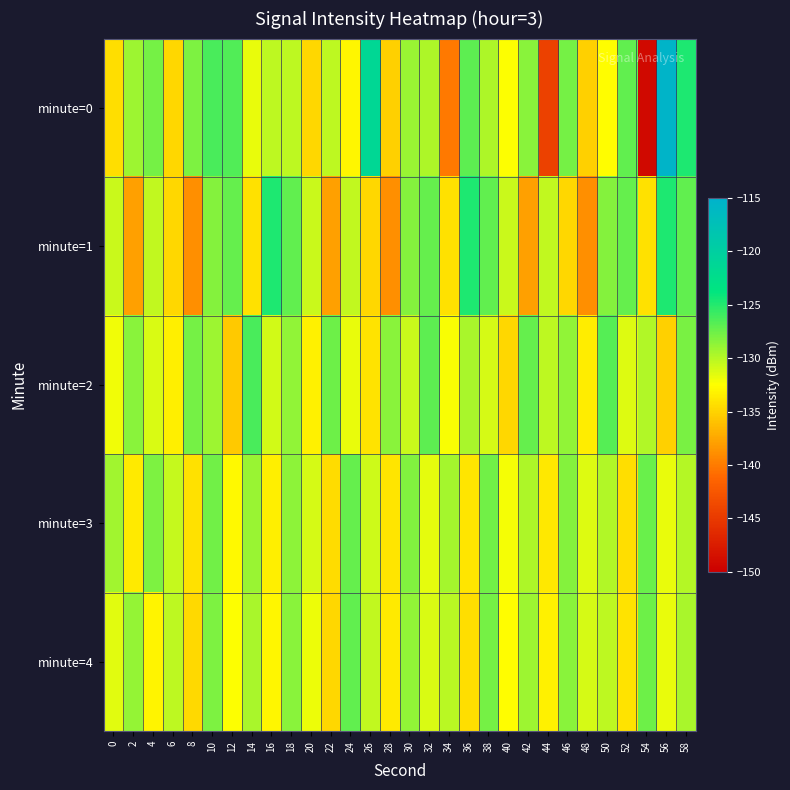

Reading left to right, list all the values displayed in this chart.

minute=0: 0=-134.4	2=-129.2	4=-127.8	6=-134.7	8=-128.1	10=-126.3	12=-126.5	14=-131.8	16=-130.3	18=-130.2	20=-134.7	22=-130.3	24=-132.9	26=-121.4	28=-135.2	30=-128.9	32=-129.7	34=-140.1	36=-126.9	38=-129.8	40=-132.4	42=-128.5	44=-144.4	46=-127.7	48=-135.2	50=-132.5	52=-127.0	54=-149.1	56=-115.4	58=-124.7
minute=1: 0=-130.6	2=-137.9	4=-130.3	6=-134.8	8=-138.8	10=-128.4	12=-127.3	14=-134.3	16=-124.8	18=-127.1	20=-130.6	22=-137.9	24=-130.3	26=-134.8	28=-138.8	30=-128.4	32=-127.3	34=-134.3	36=-124.8	38=-127.1	40=-130.6	42=-137.9	44=-130.3	46=-134.8	48=-138.8	50=-128.4	52=-127.3	54=-134.3	56=-124.8	58=-127.1
minute=2: 0=-132.0	2=-128.5	4=-131.2	6=-133.4	8=-127.8	10=-129.1	12=-135.6	14=-126.3	16=-130.9	18=-128.7	20=-133.2	22=-127.5	24=-131.8	26=-134.1	28=-128.4	30=-130.6	32=-126.9	34=-132.3	36=-129.5	38=-131.0	40=-134.7	42=-127.2	44=-130.3	46=-128.8	48=-133.5	50=-126.7	52=-131.4	54=-129.8	56=-135.1	58=-127.9
minute=3: 0=-129.3	2=-133.7	4=-128.1	6=-130.5	8=-134.2	10=-127.6	12=-132.8	14=-129.0	16=-133.4	18=-128.6	20=-131.1	22=-134.5	24=-127.3	26=-130.8	28=-133.9	30=-128.2	32=-131.6	34=-129.4	36=-134.0	38=-127.7	40=-132.1	42=-129.7	44=-133.8	46=-128.3	48=-131.3	50=-129.9	52=-134.3	54=-127.4	56=-131.7	58=-130.0
minute=4: 0=-131.5	2=-128.9	4=-133.1	6=-130.2	8=-134.6	10=-128.0	12=-132.4	14=-129.6	16=-133.0	18=-128.5	20=-131.9	22=-134.8	24=-127.1	26=-130.4	28=-133.6	30=-128.7	32=-131.2	34=-130.1	36=-134.4	38=-127.8	40=-132.6	42=-129.2	44=-133.3	46=-128.4	48=-131.0	50=-130.3	52=-134.1	54=-127.5	56=-131.8	58=-129.5